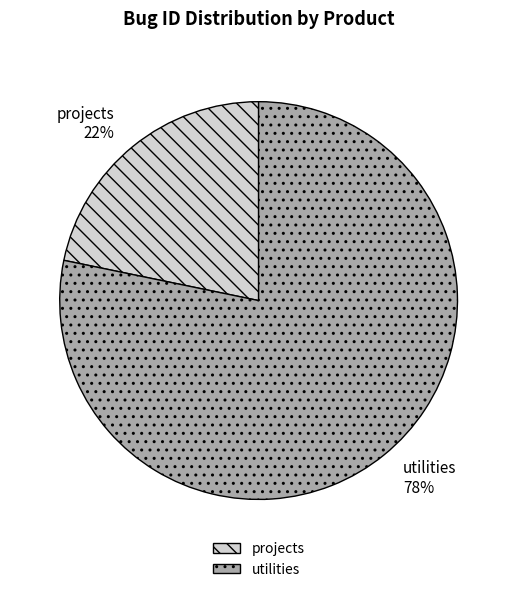

To the nearest percent, what portion does utilities represent?

78%